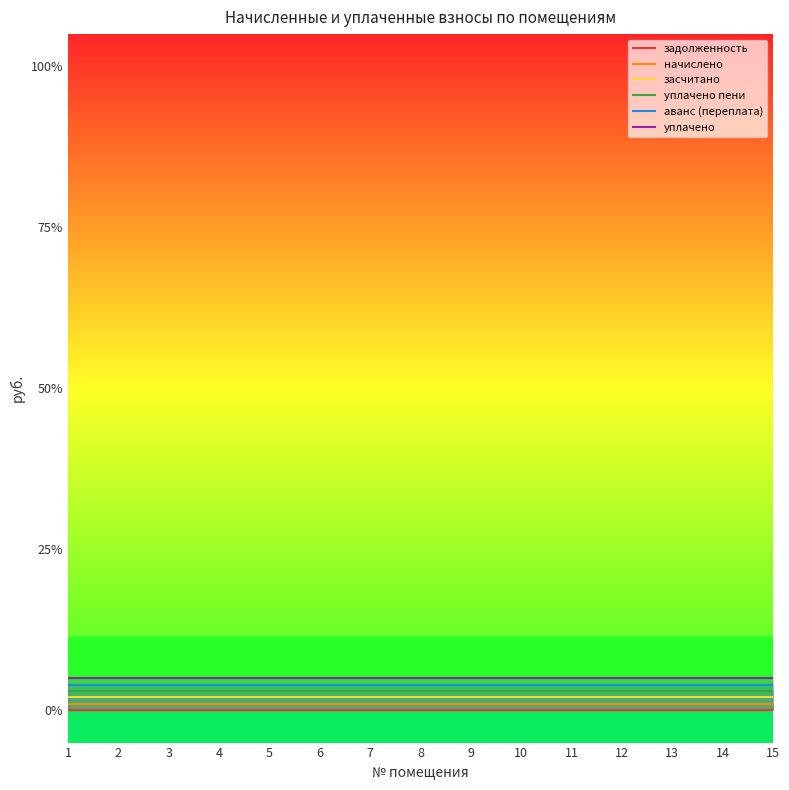

Does the chart have visible grid lines?

No